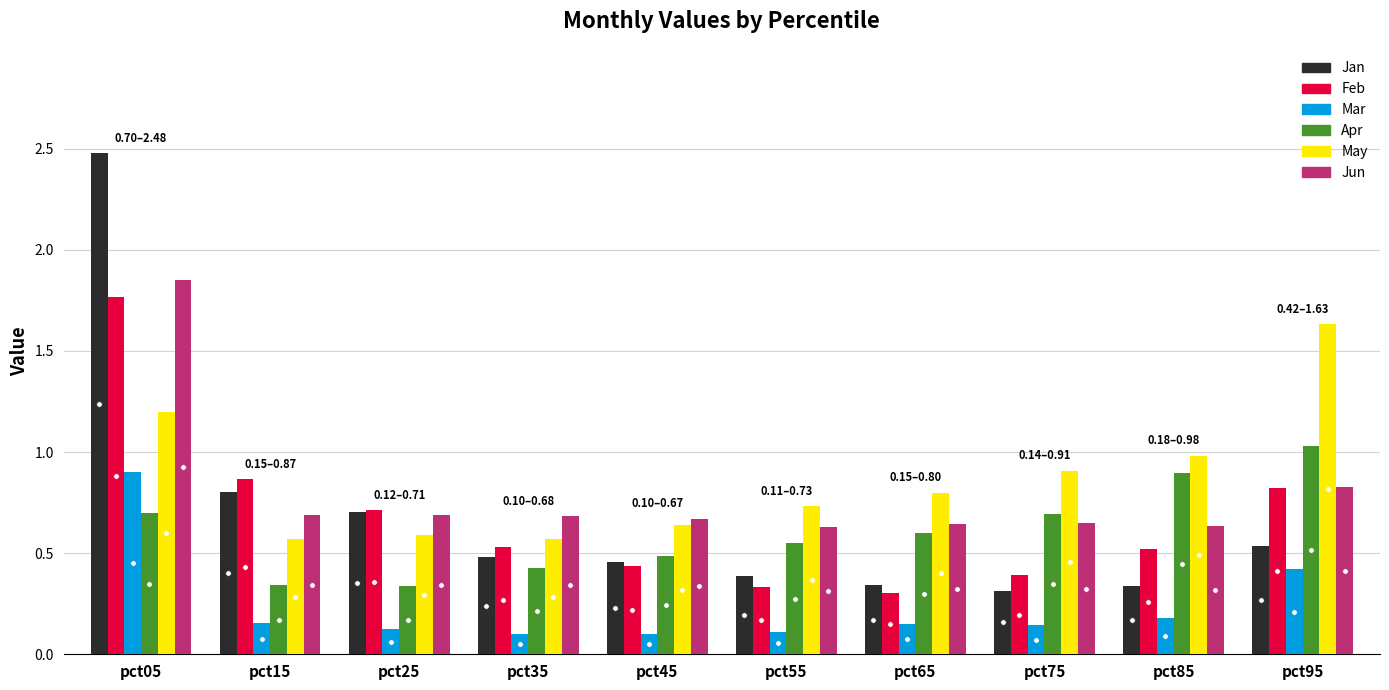

How many Jun values are between 0 and 1?

9